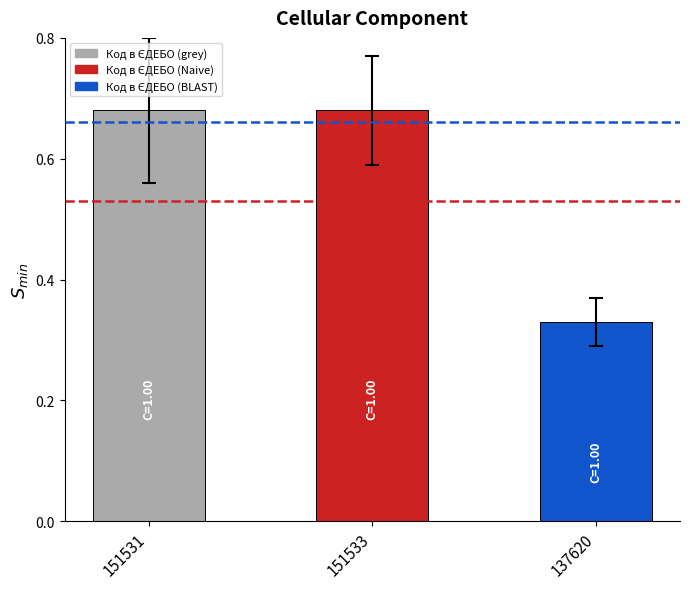

What is the average value?

0.6